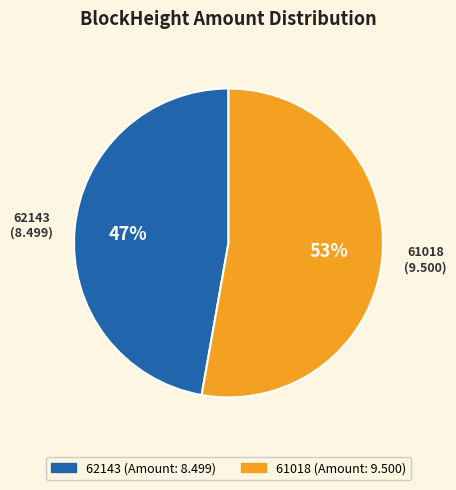

The 61018 slice represents 99% of the pie. True or false?

False